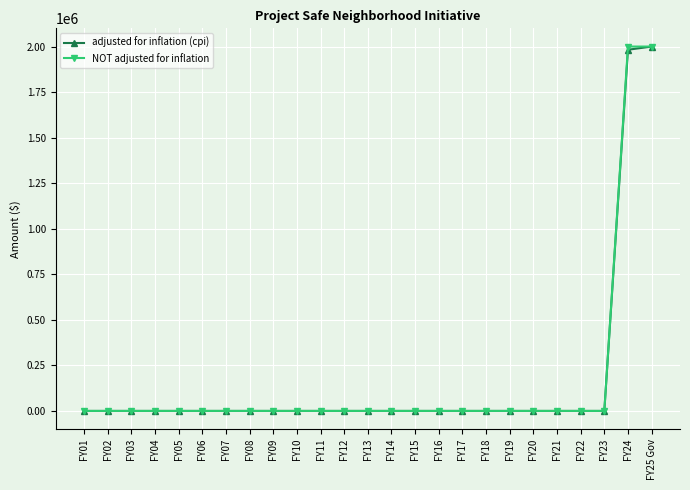

What is the sum of all NOT adjusted for inflation values?

4000000